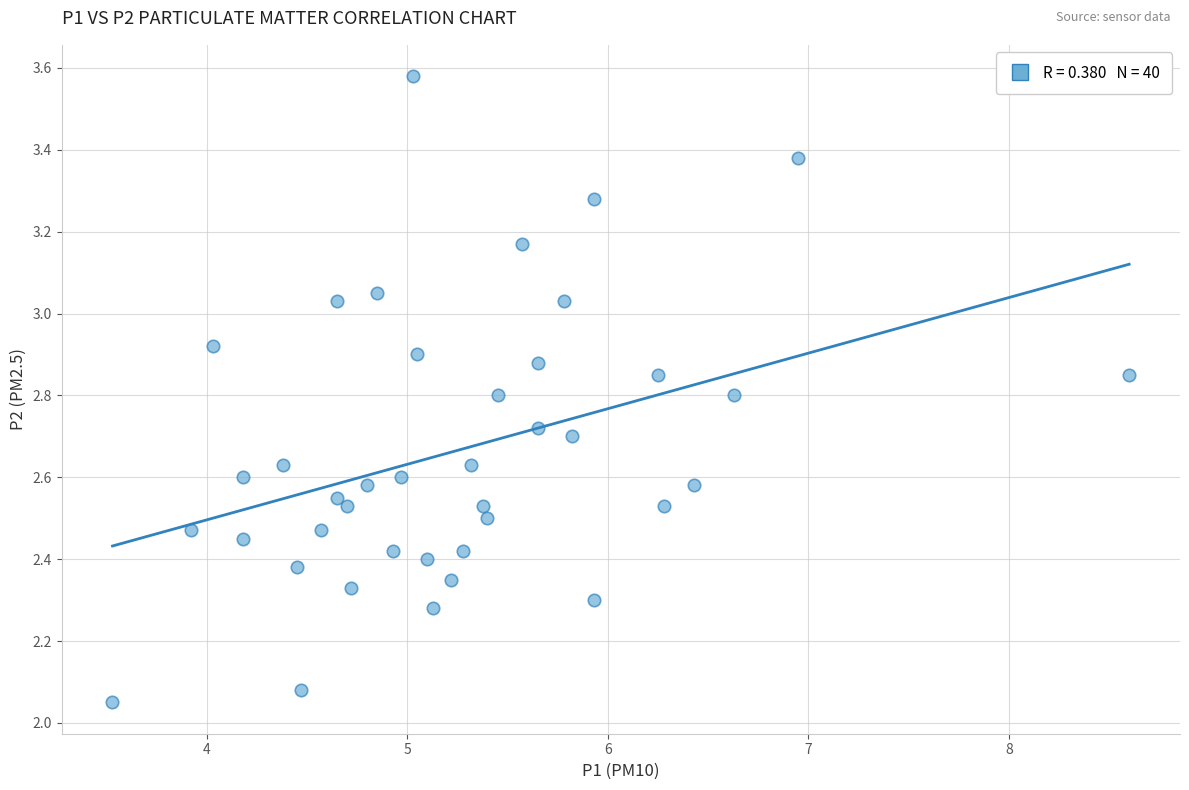

What is the range of Y values (max minus min)?

1.5